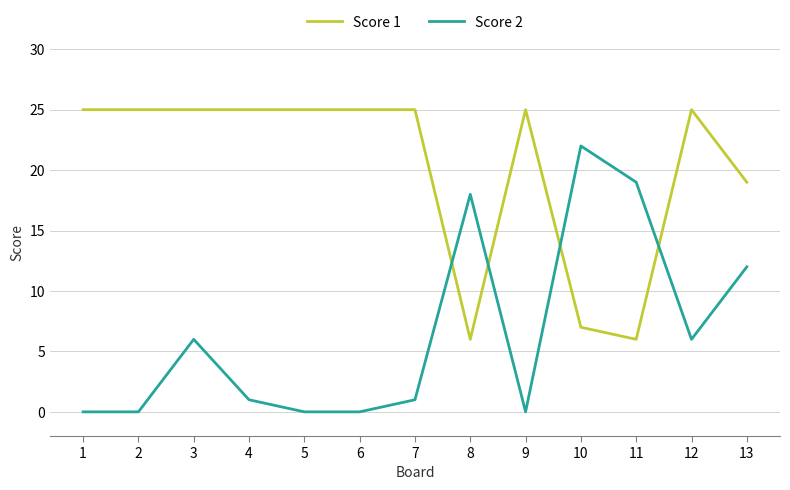

Is the value of Score 2 at 2 greater than the value of Score 1 at 7?

No